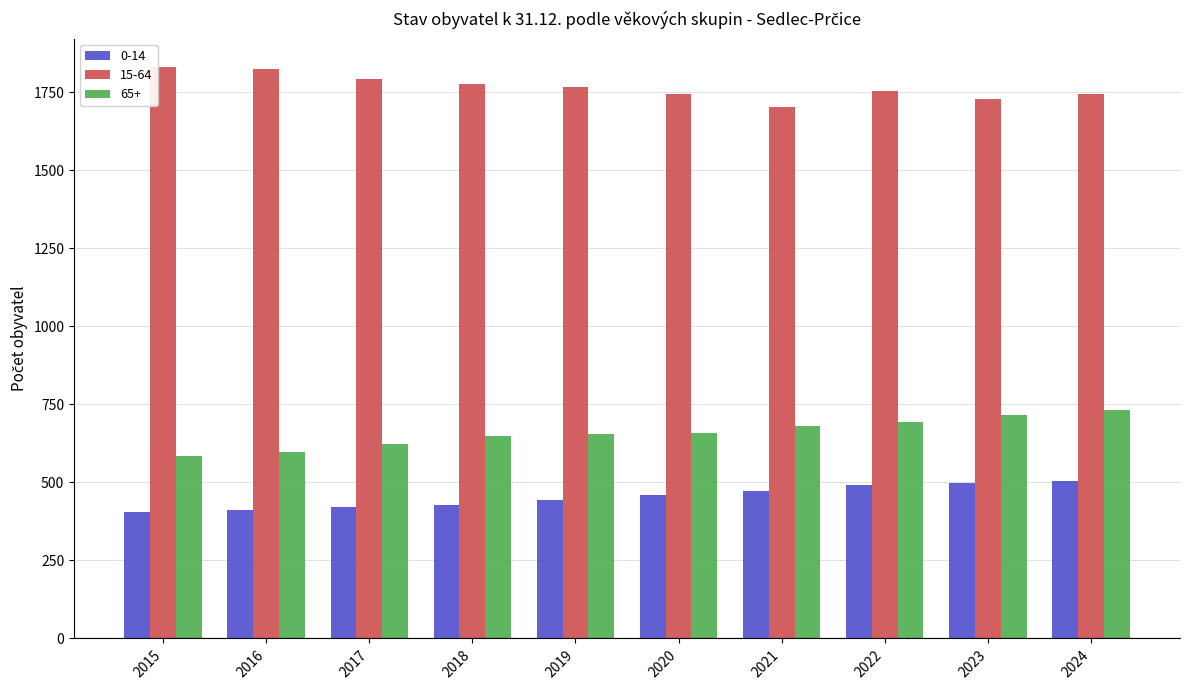

What is the value of the 0-14 bar at the 6th from the left?

459